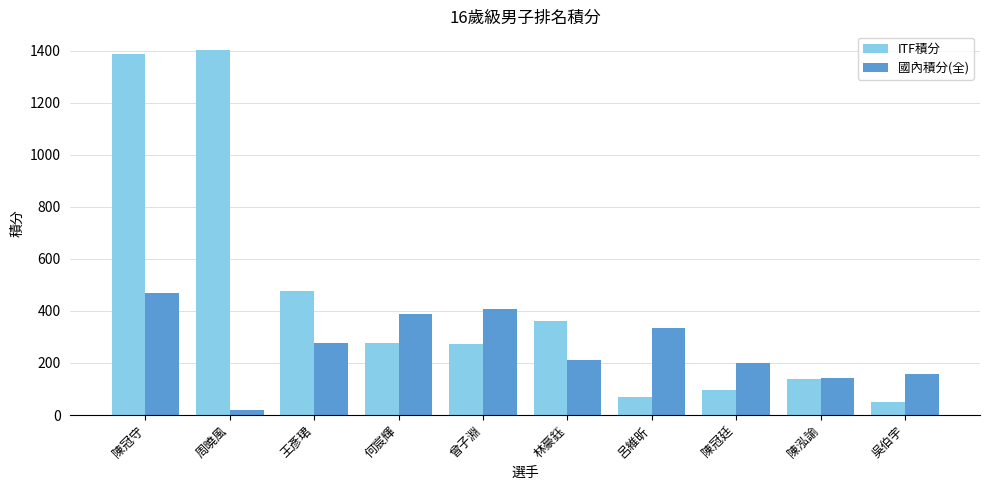

Which series has the largest total across all categories?

ITF積分